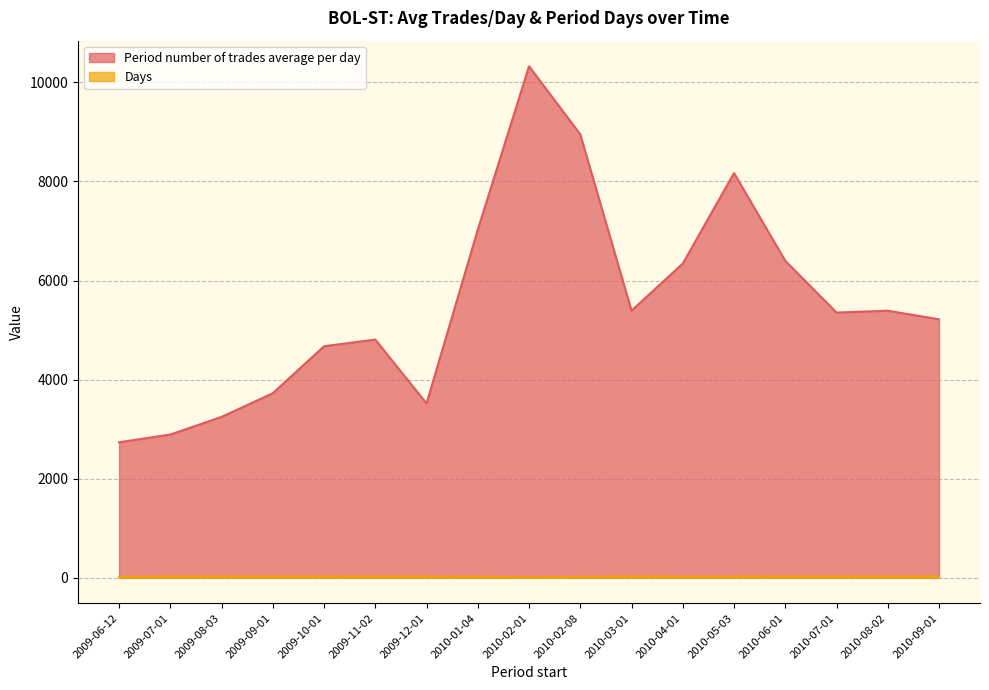

List the series in order of their overall mean, lowest first.

Days, Period number of trades average per day